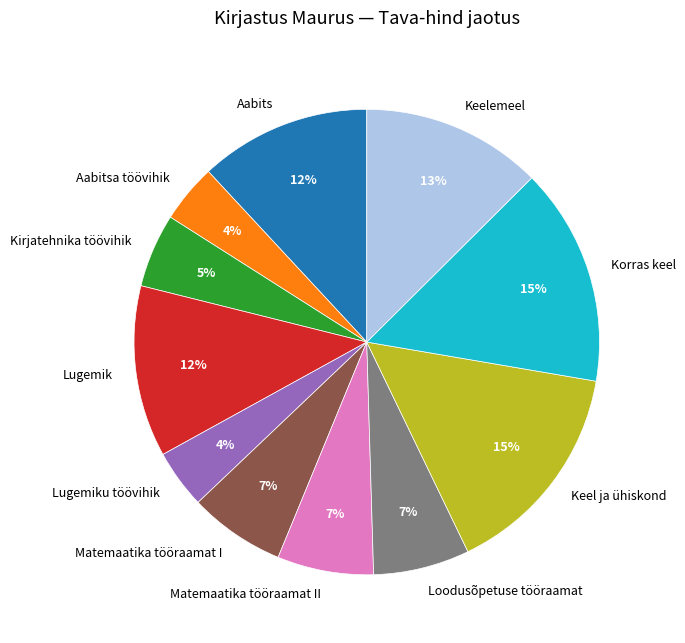

The Aabitsa töövihik slice represents 10% of the pie. True or false?

False